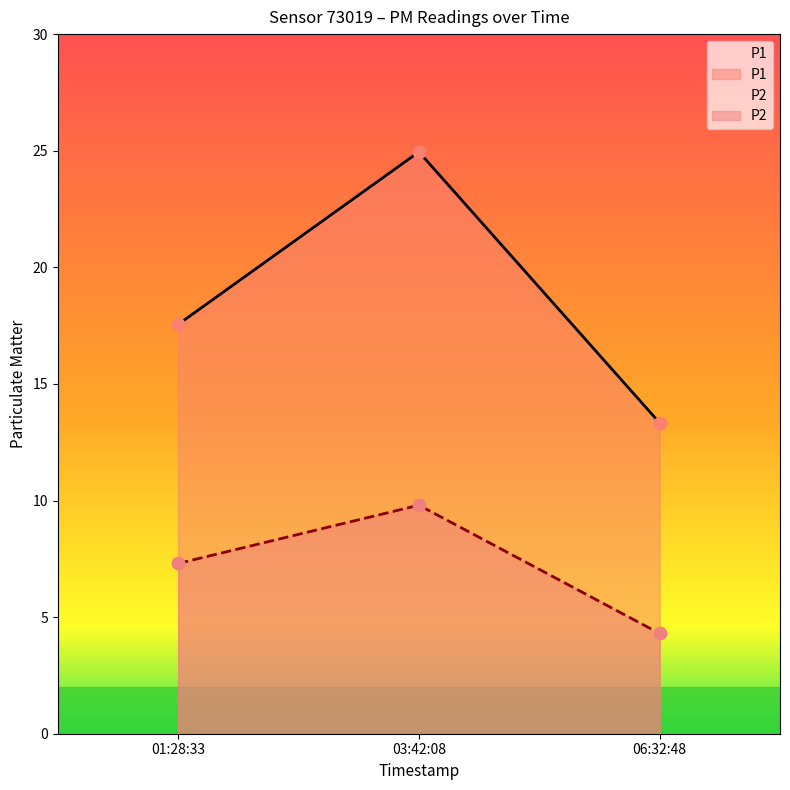

Is the value of P2 at 03:42:08 greater than the value of P1 at 01:28:33?

No